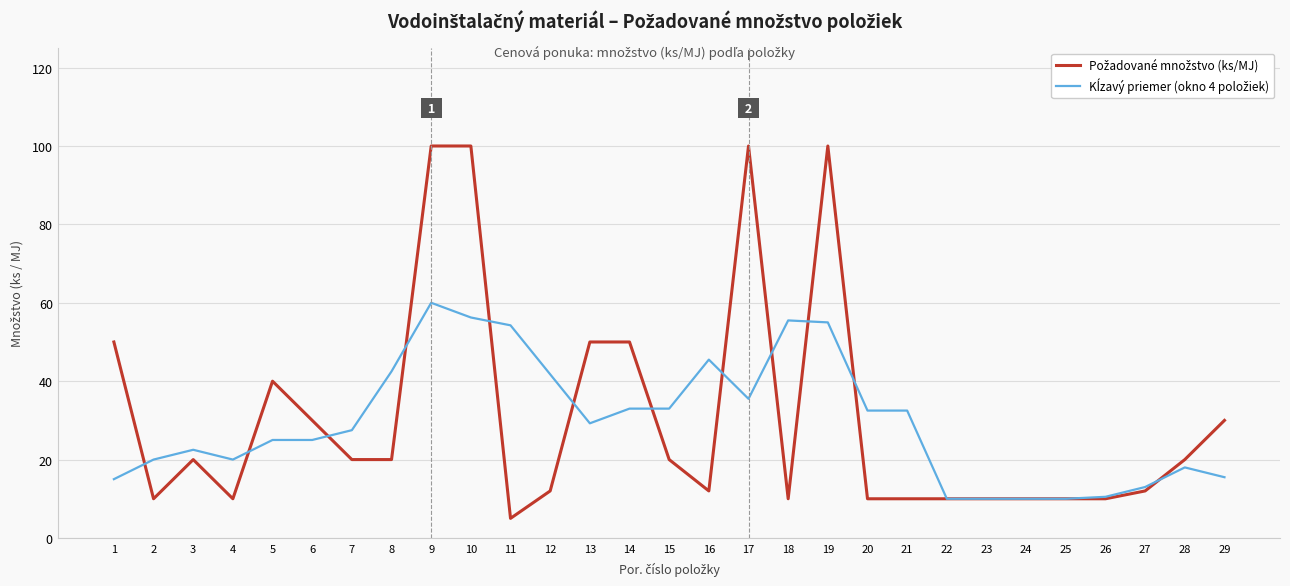

How many lines are shown in the chart?

2